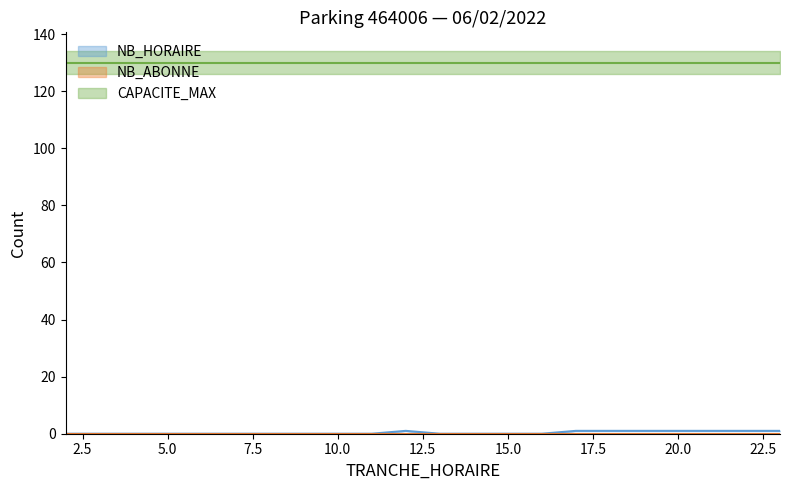

Is the value of NB_HORAIRE at 13 greater than the value of NB_ABONNE at 17?

No